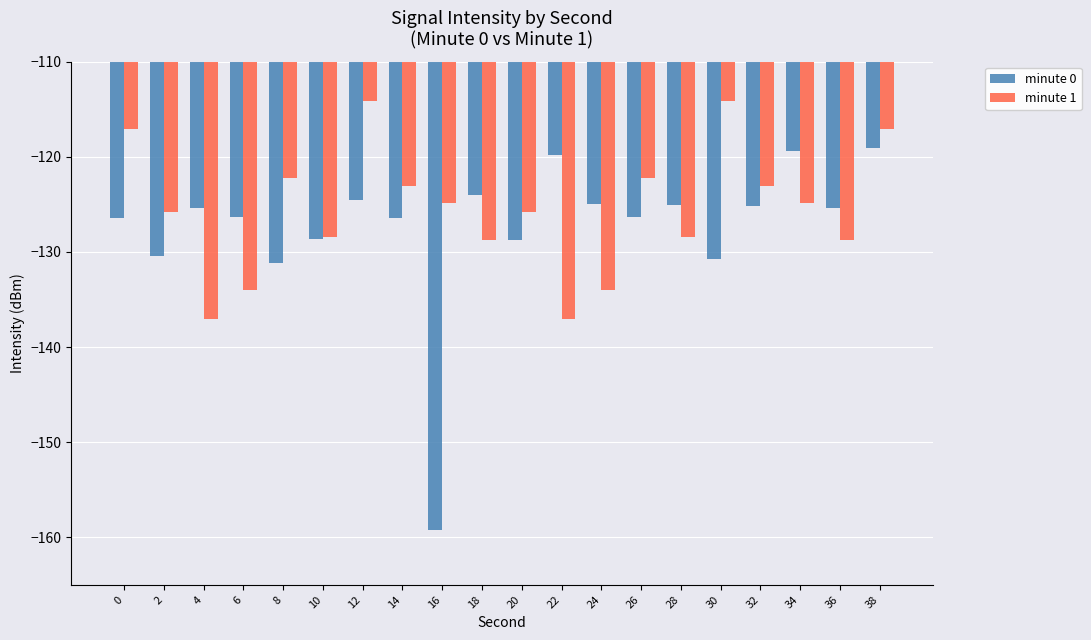

What are all the series names shown in the legend?

minute 0, minute 1